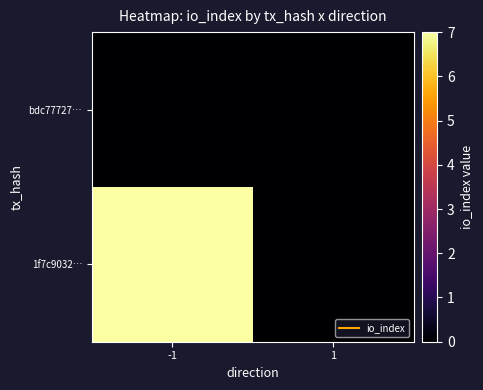

How many categories are shown in the chart?

2